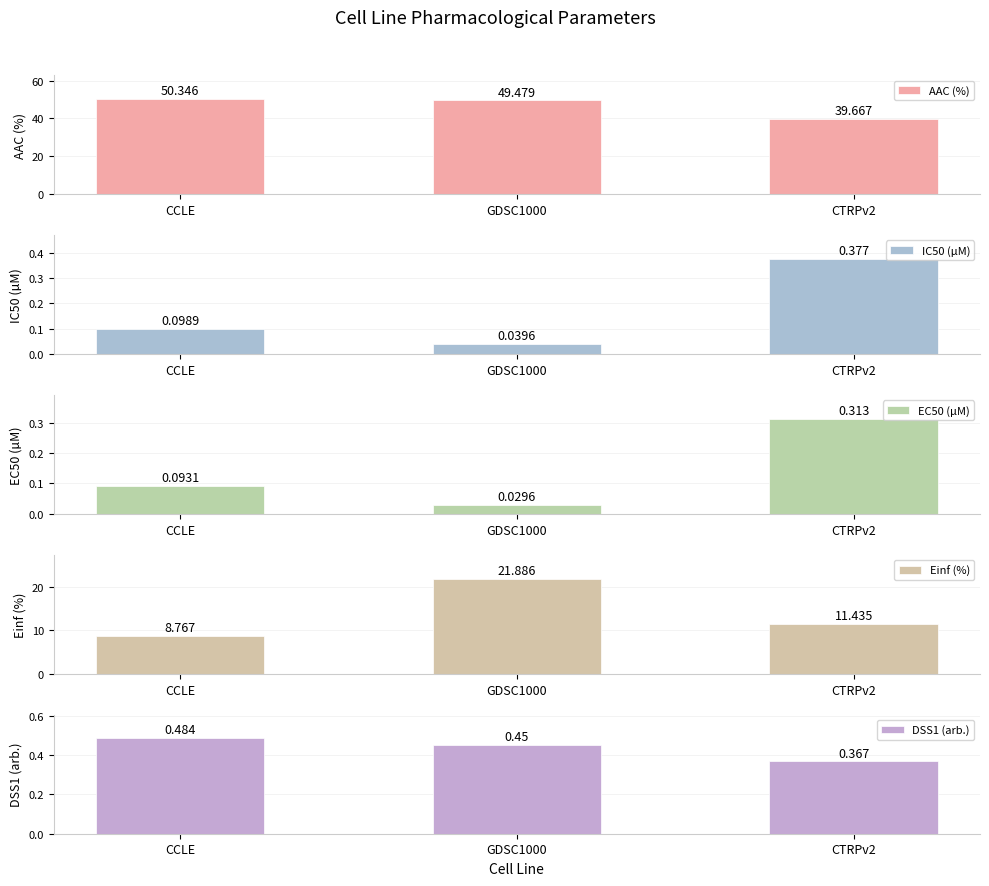

What is the value of the AAC (%) bar at the 2nd from the left?

49.5